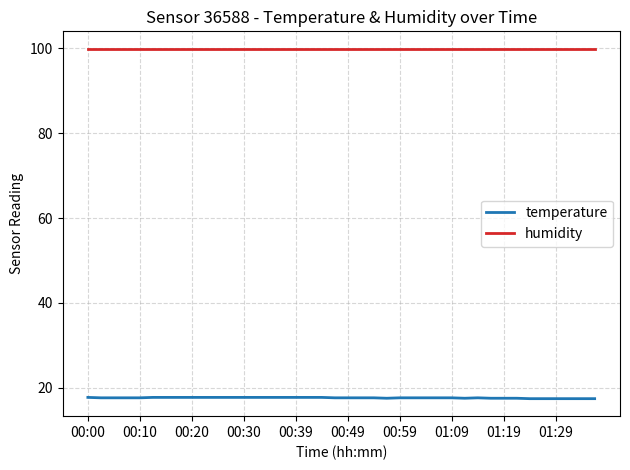

Which series has the largest total across all categories?

humidity